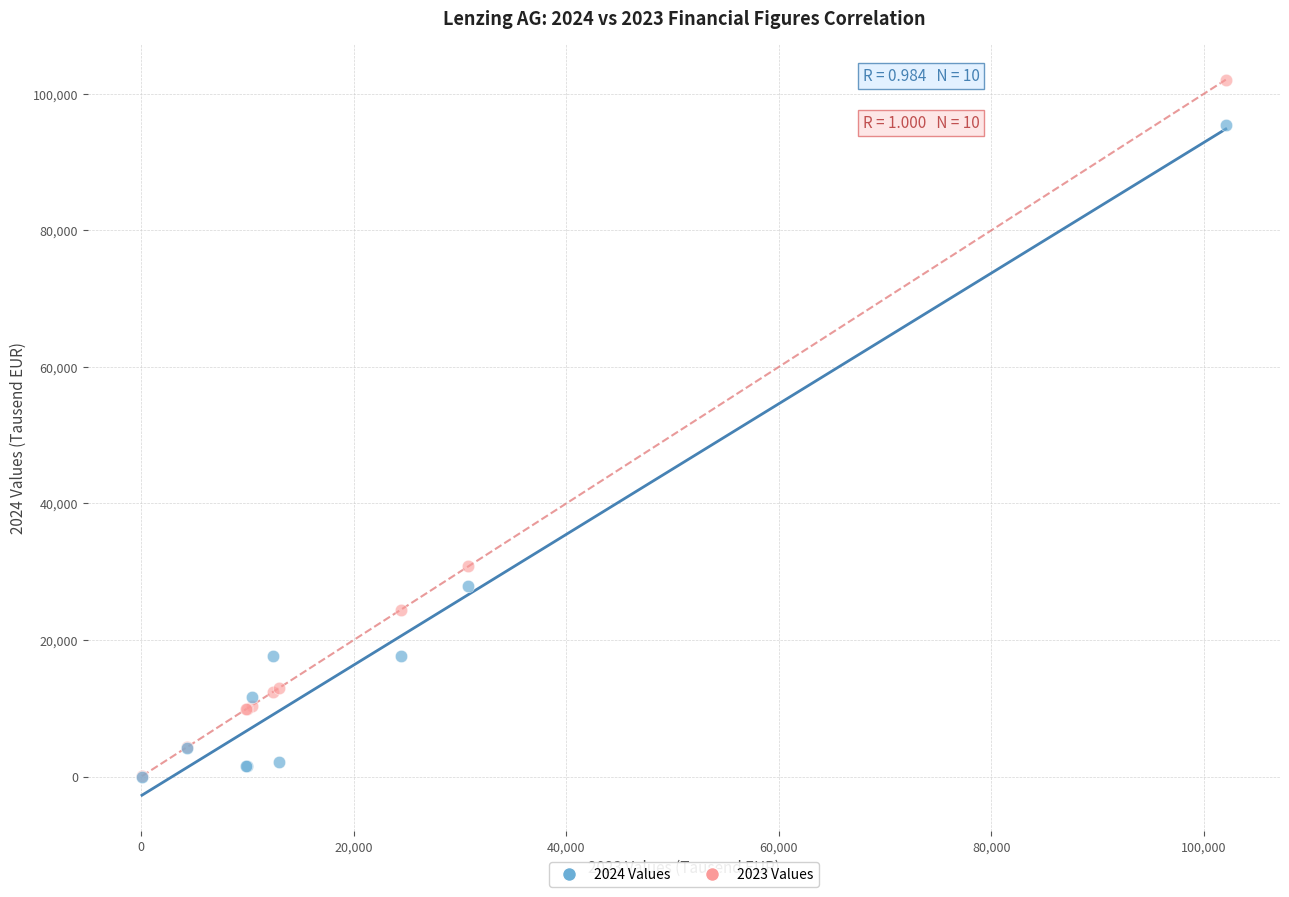

Across all series, what Y value is closest to 50987?

30779